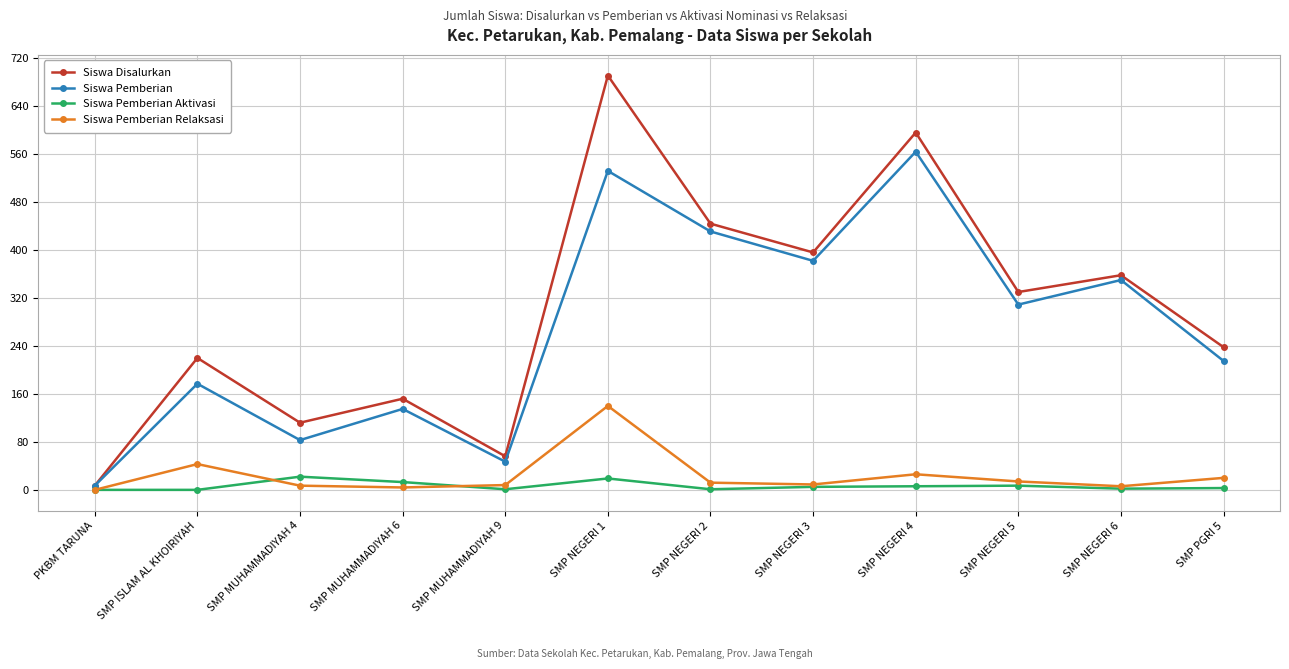

How many lines are shown in the chart?

4